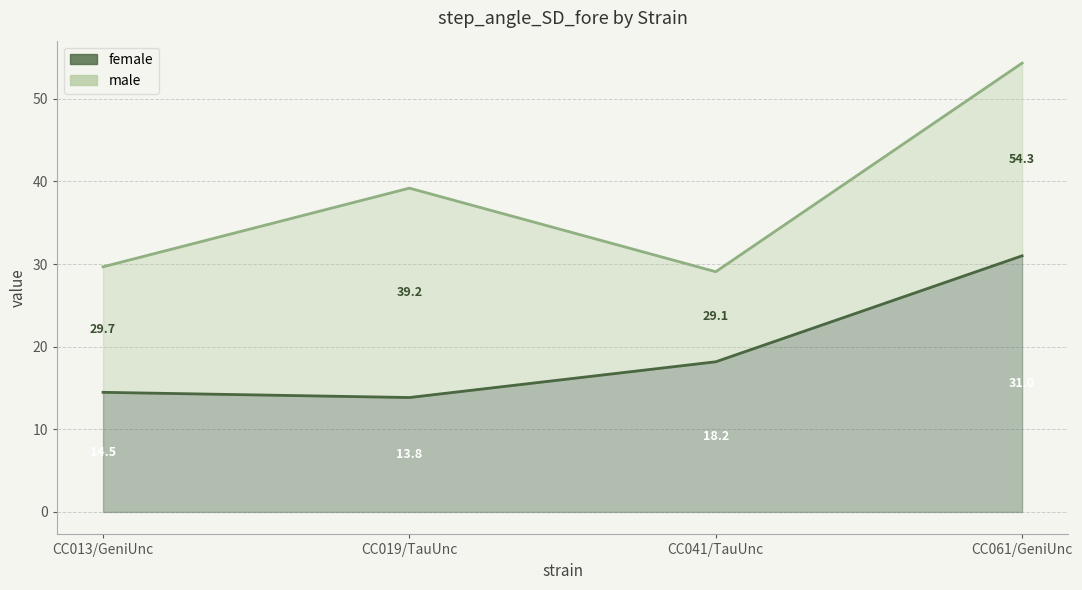

Which has a higher value, CC041/TauUnc or CC019/TauUnc?

CC041/TauUnc